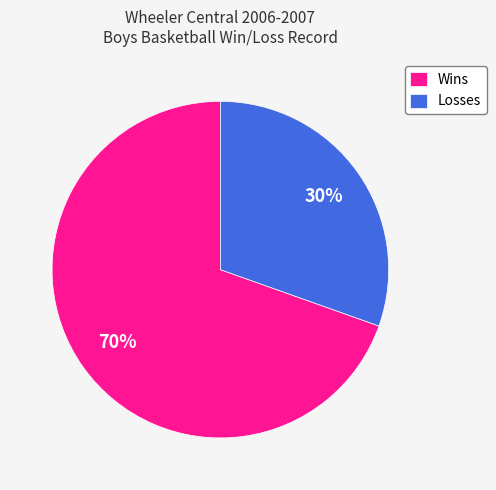

Which slice is the largest?

Wins